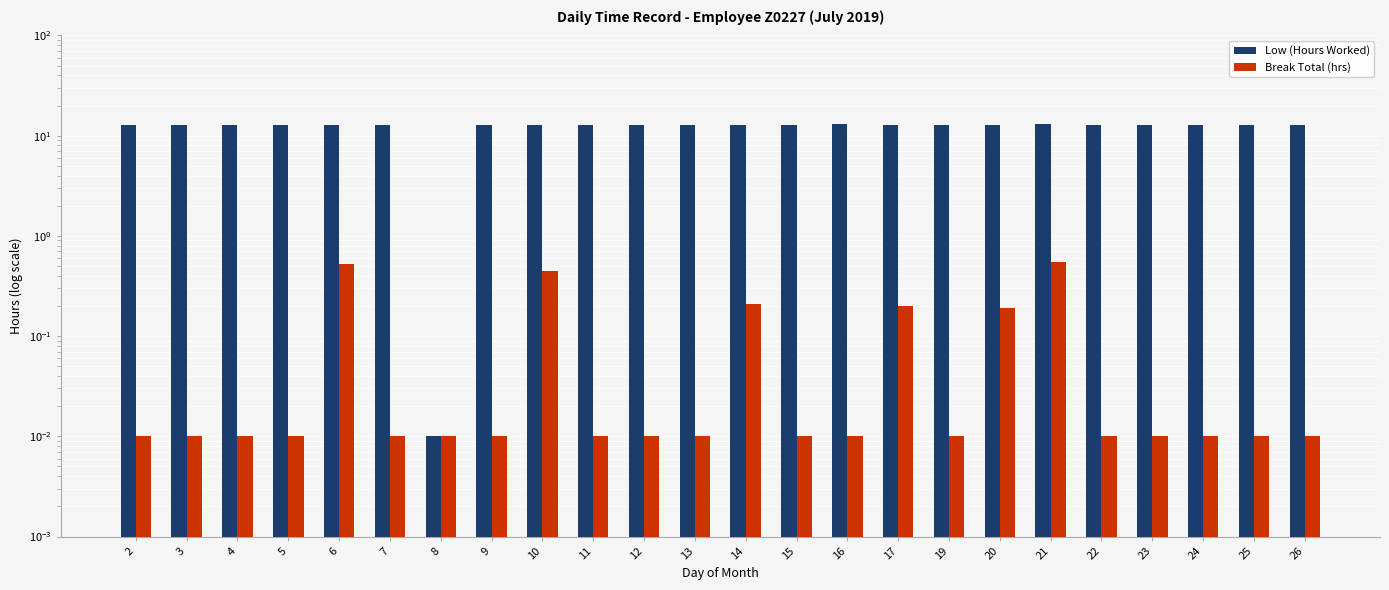

Between 5 and 9, which is larger?

5